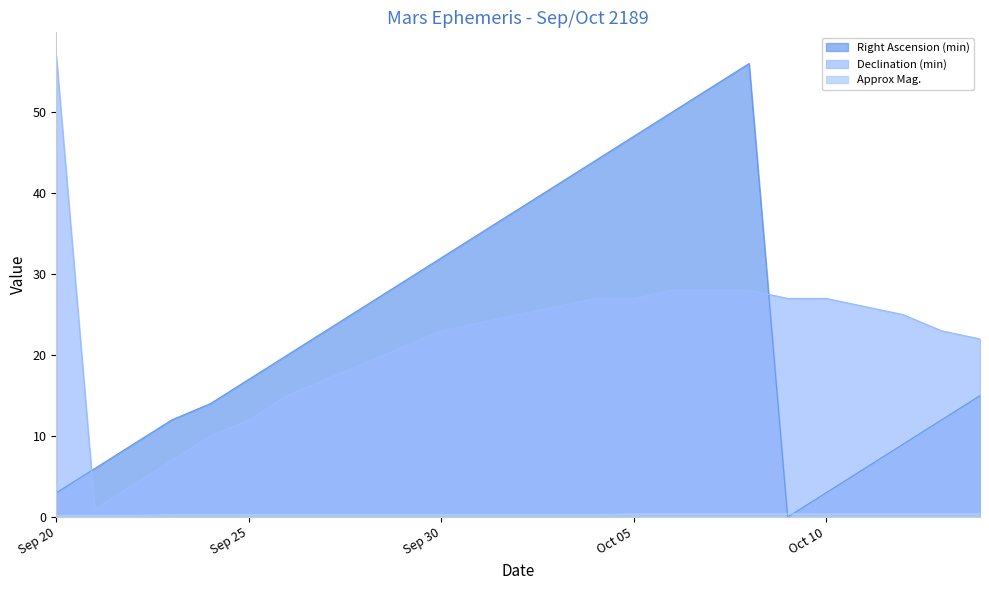

Is the value of Approx Mag. at Sep 27 greater than the value of Declination (min) at Oct 12?

No